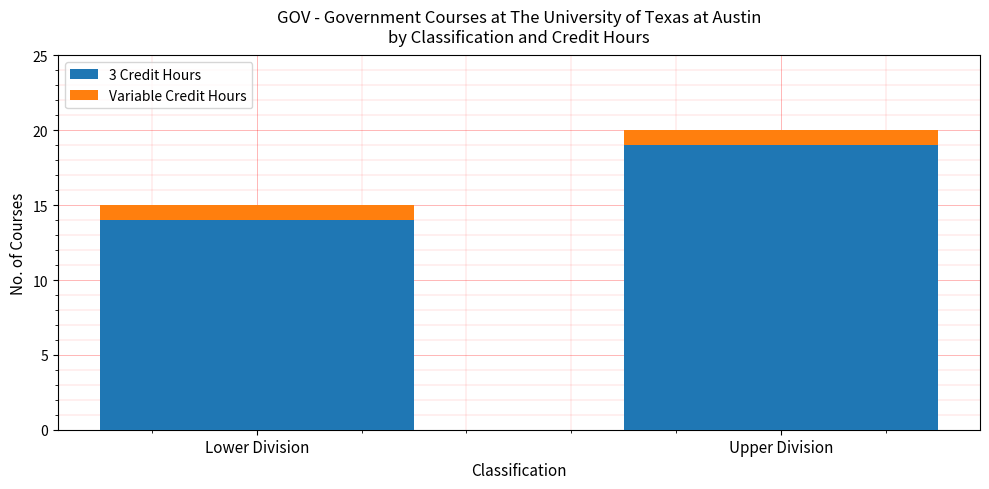

What is the value of the 3 Credit Hours bar at the 2nd from the left?

19